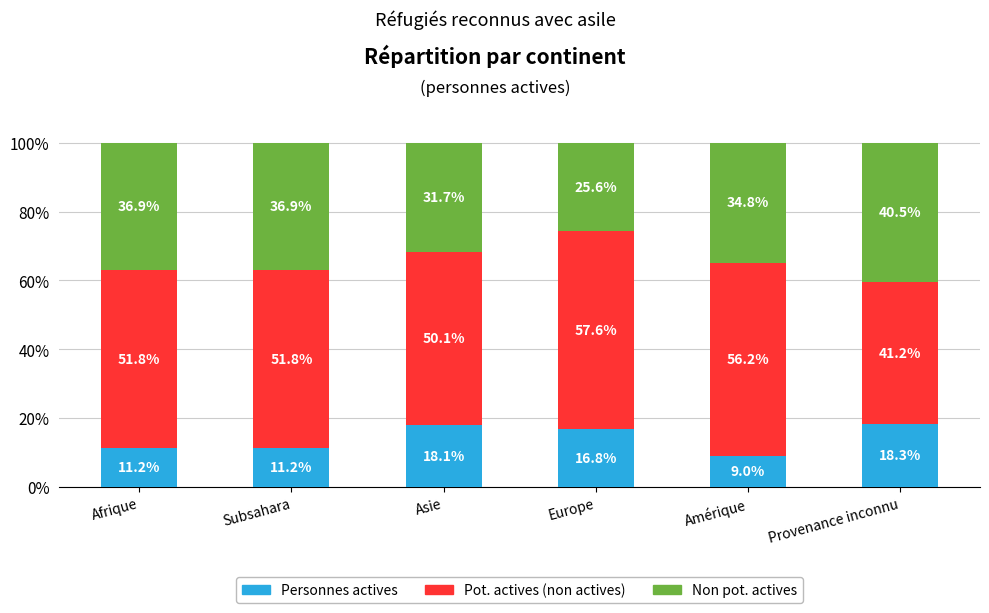

What is the highest value of the Personnes actives series?

18.3